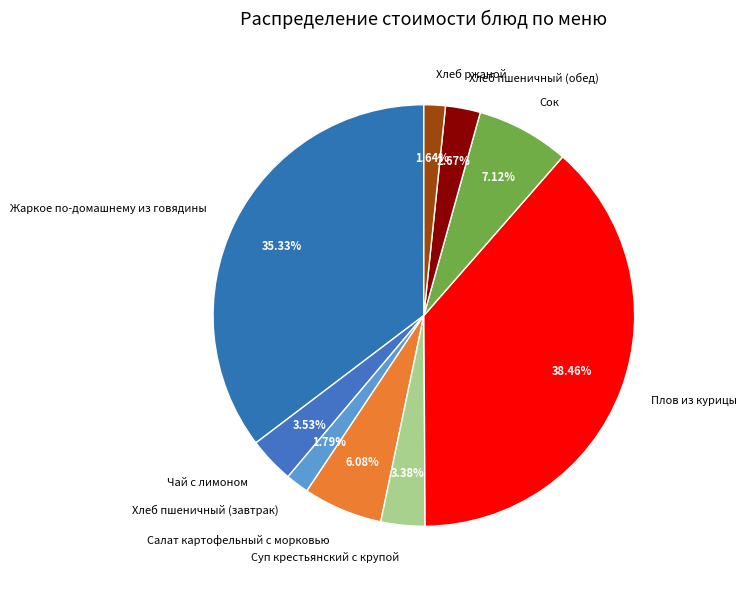

True or false: Хлеб ржаной accounts for 2% of the total.

True